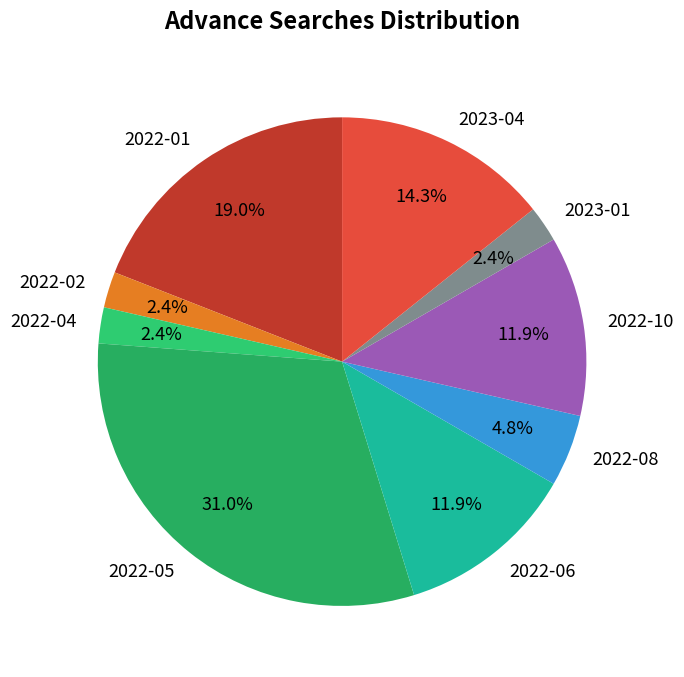

Approximately how many times larger is the value at 2022-08 compared to 2022-04?

2.0